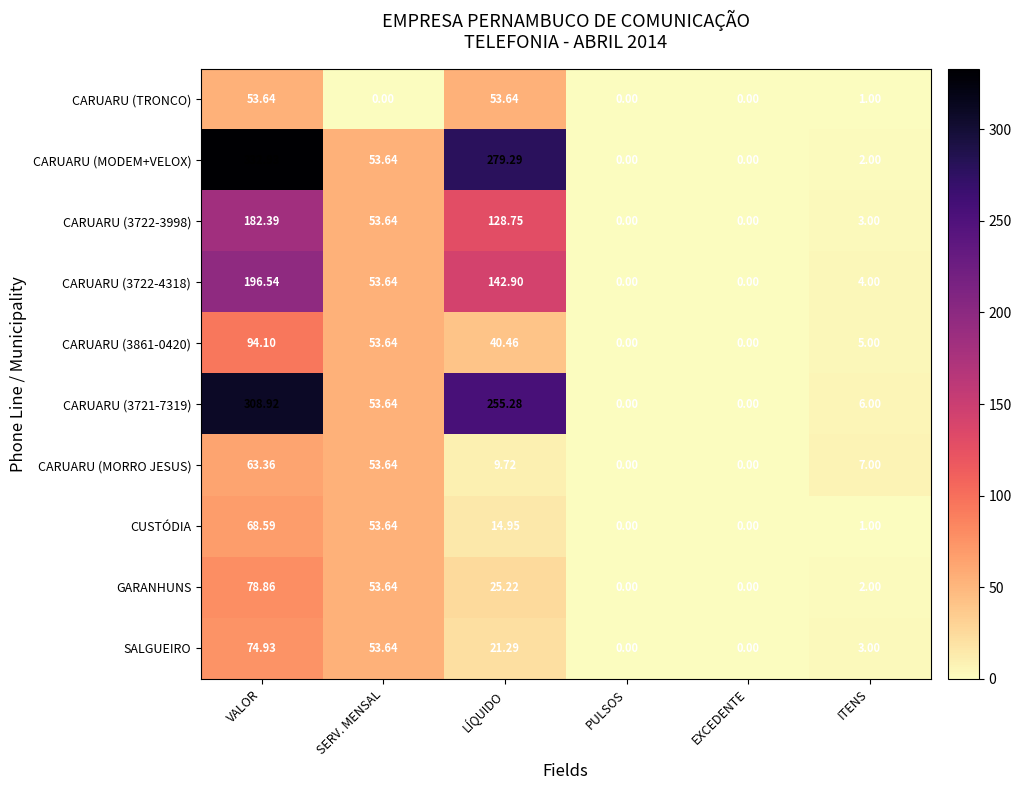

At which category is the sum across all series the highest?

VALOR